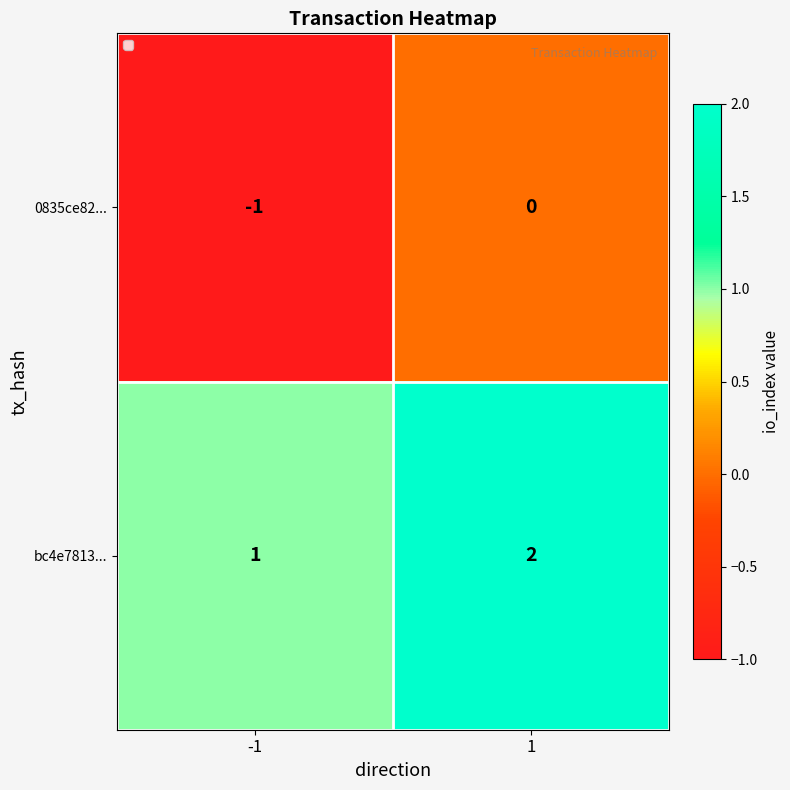

What is the sum of all bc4e7813... values?

3